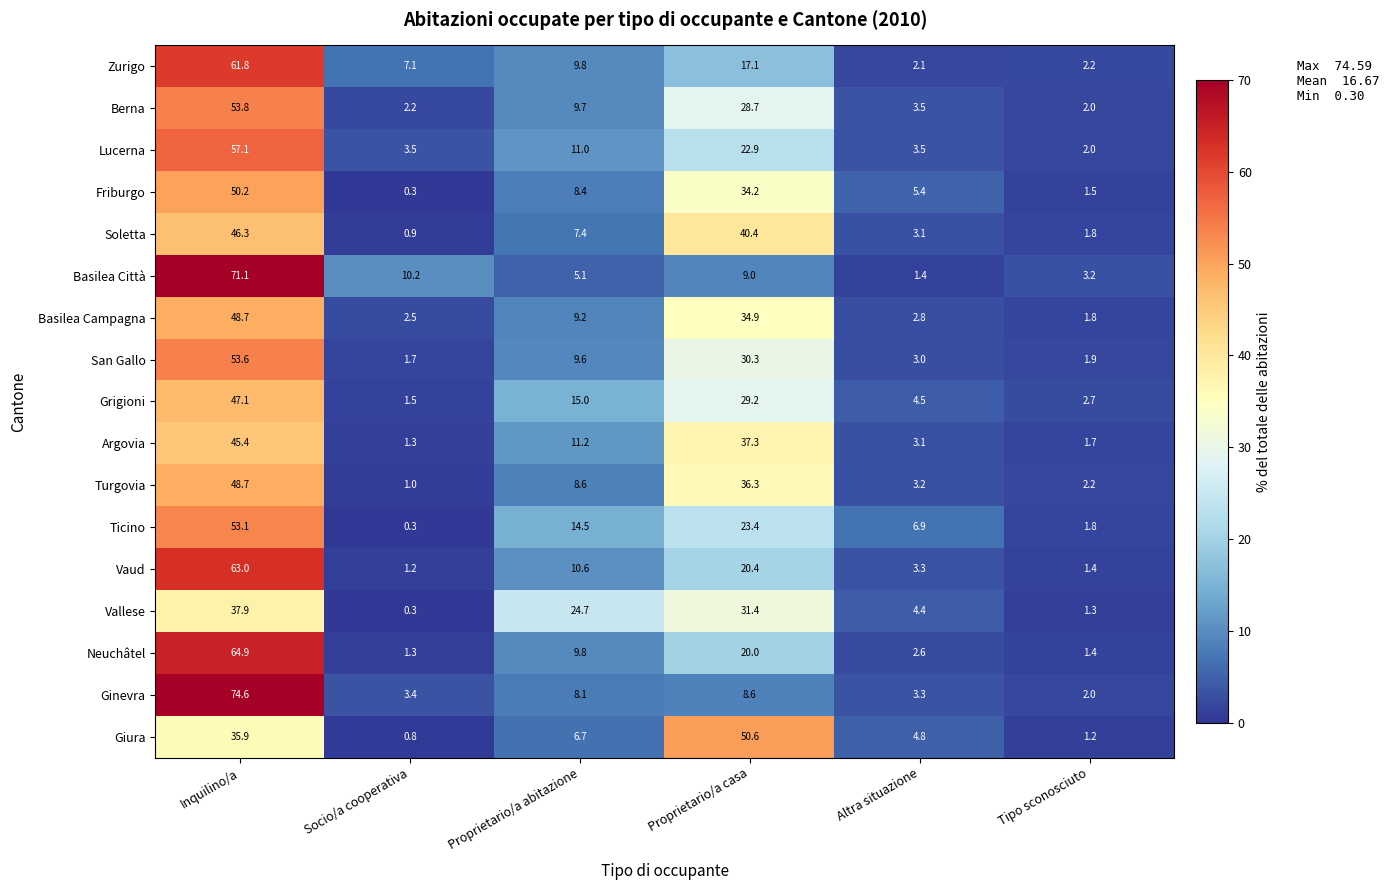

What is the highest value of the Basilea Campagna series?

48.7